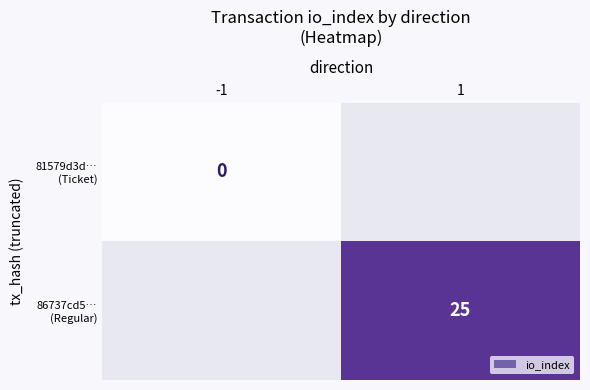

List the series in order of their peak value, lowest first.

81579d3d… (Ticket), 86737cd5… (Regular)